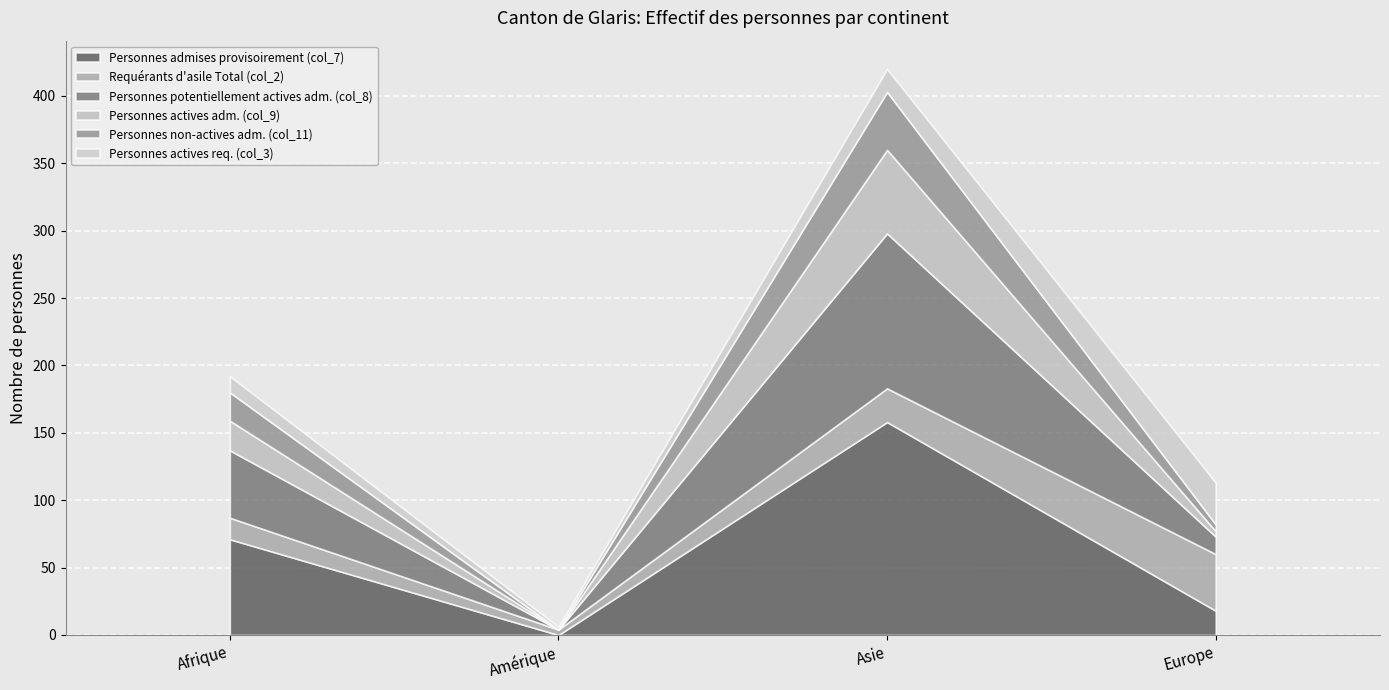

Does the chart display data point markers on the line(s)?

No